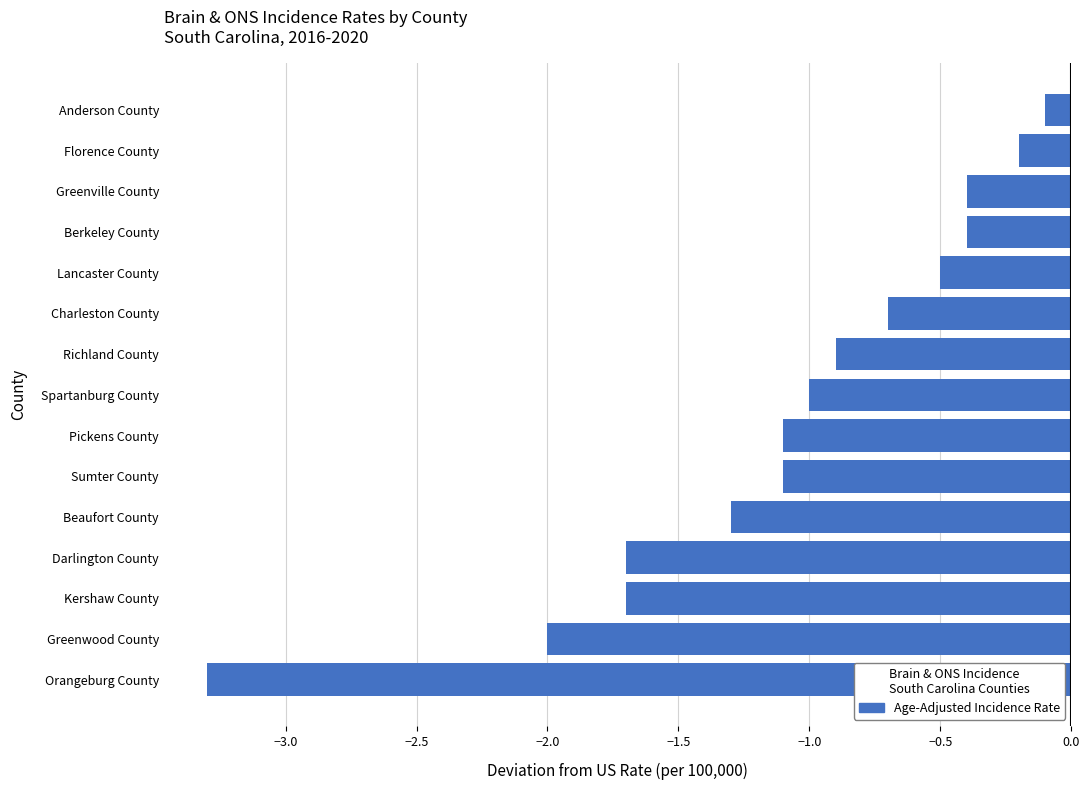

What is the greatest value displayed?

-0.1